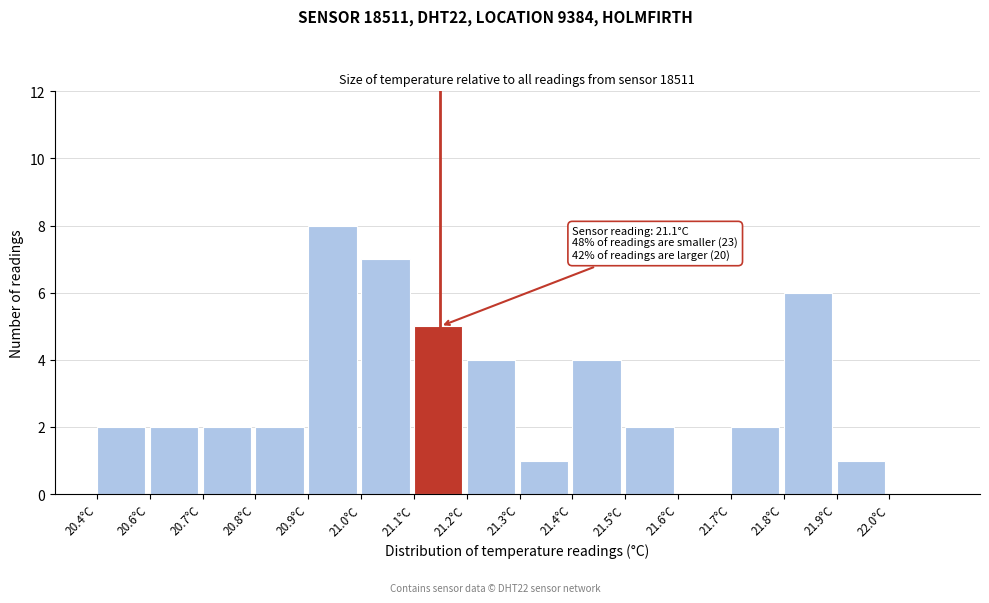

Reading left to right, extract all data points from this chart.

20.4°C=2	20.6°C=2	20.7°C=2	20.8°C=2	20.9°C=8	21.0°C=7	21.1°C=5	21.2°C=4	21.3°C=1	21.4°C=4	21.5°C=2	21.6°C=0	21.7°C=2	21.8°C=6	21.9°C=1	22.0°C=0